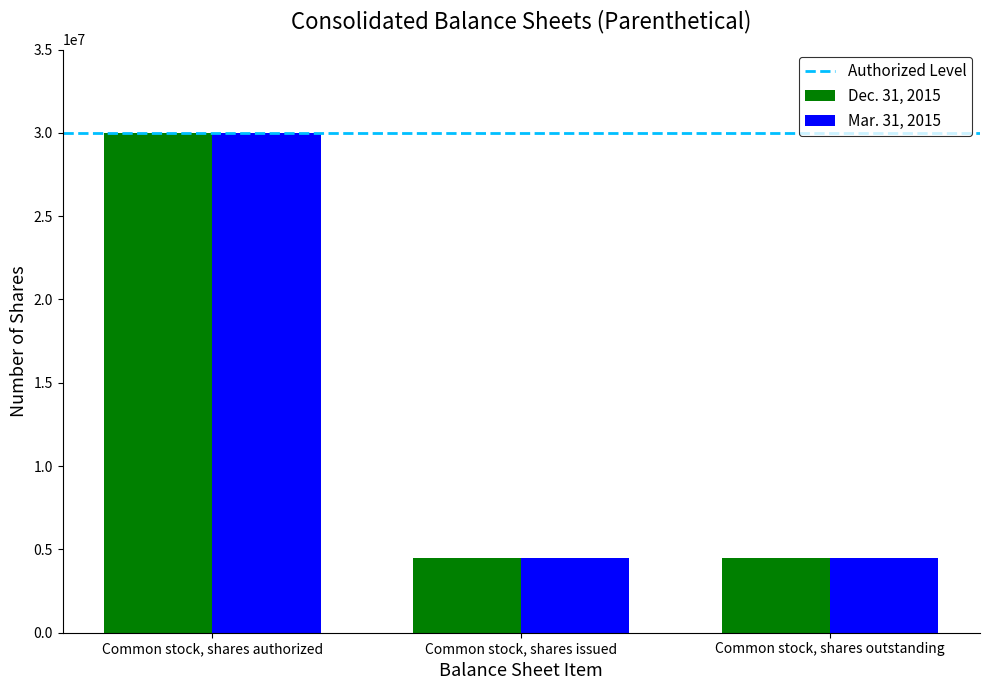

What is the maximum value shown in the chart?

30000000